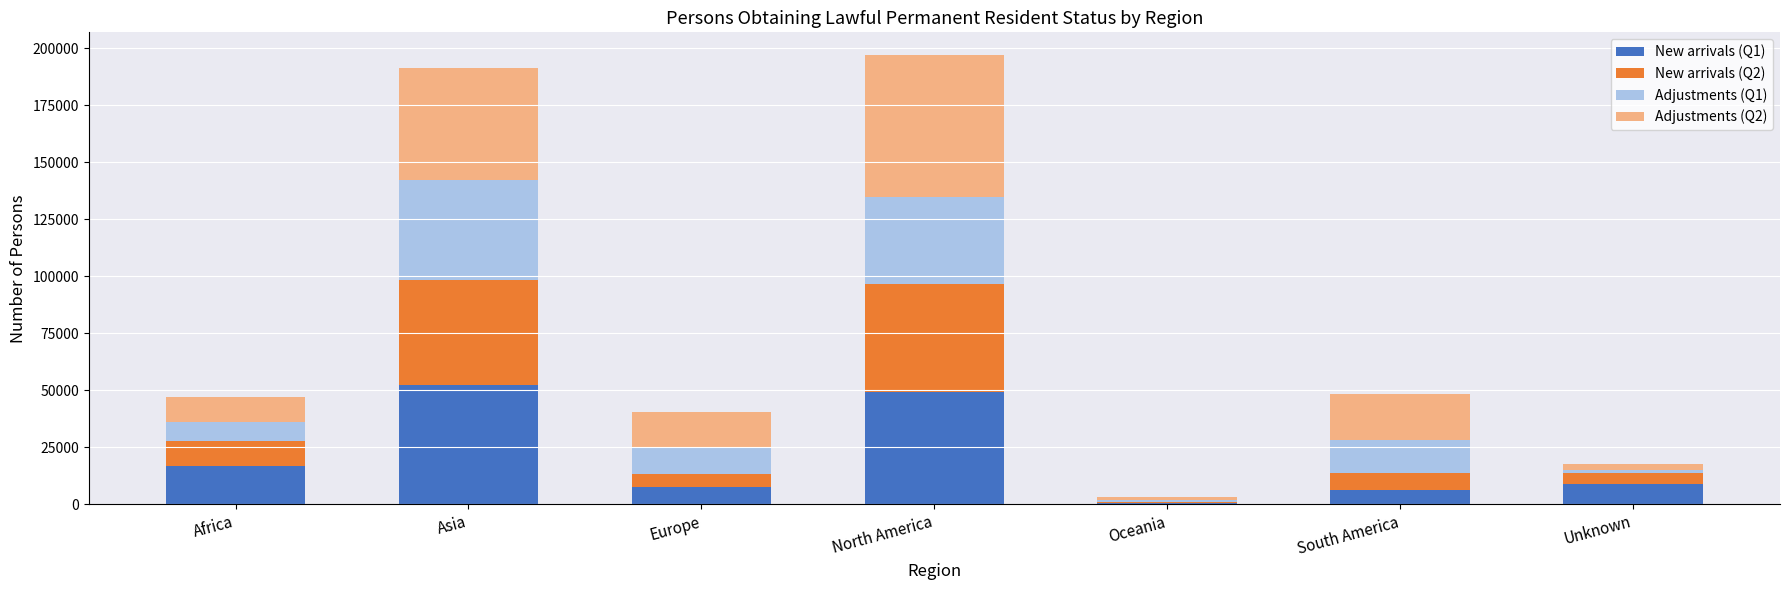

Are the bars grouped side by side (vs. stacked)?

No